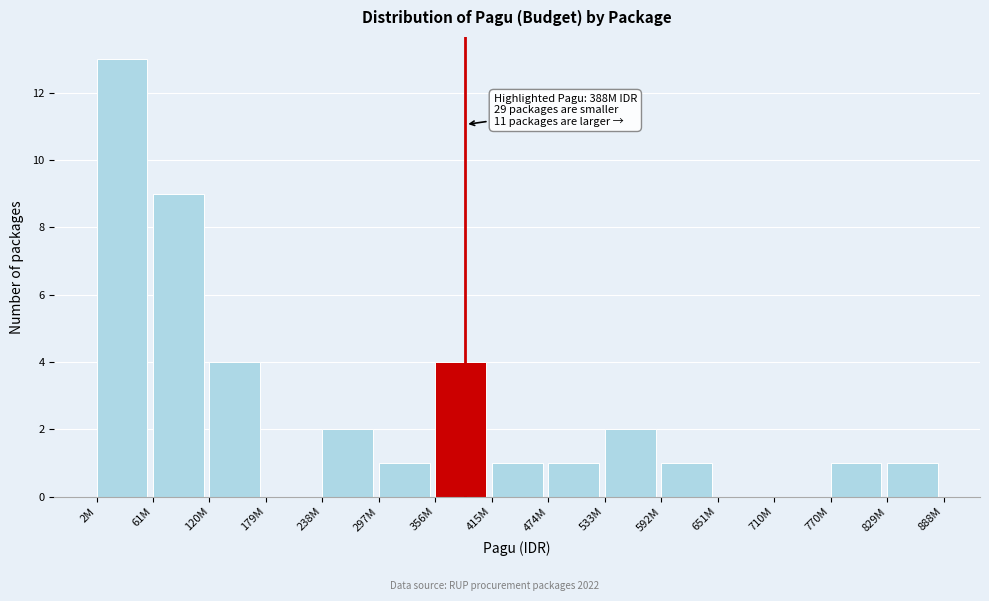

Reading left to right, what are all the values shown in this chart?

2M=13	61M=9	120M=4	179M=0	238M=2	297M=1	356M=4	415M=1	474M=1	533M=2	592M=1	651M=0	710M=0	770M=1	829M=1